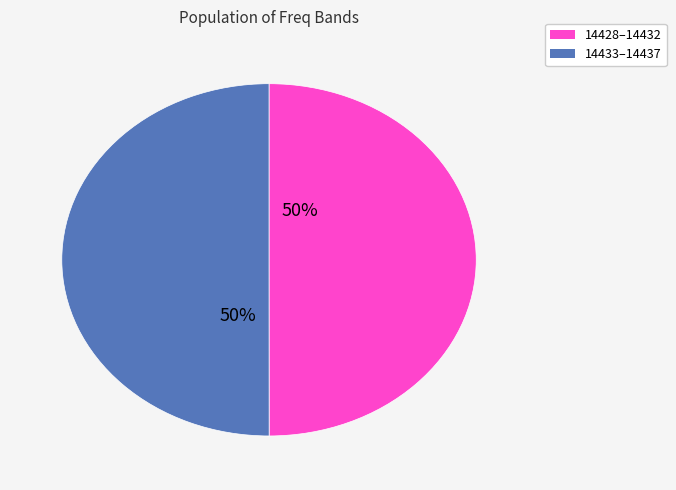

To the nearest percent, what is the average slice percentage?

50%